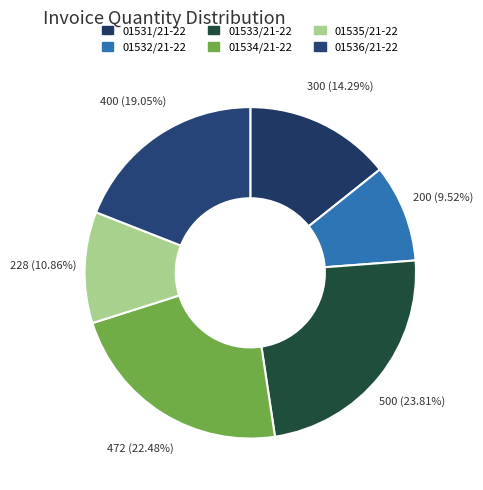

To the nearest percent, what is the average slice percentage?

17%